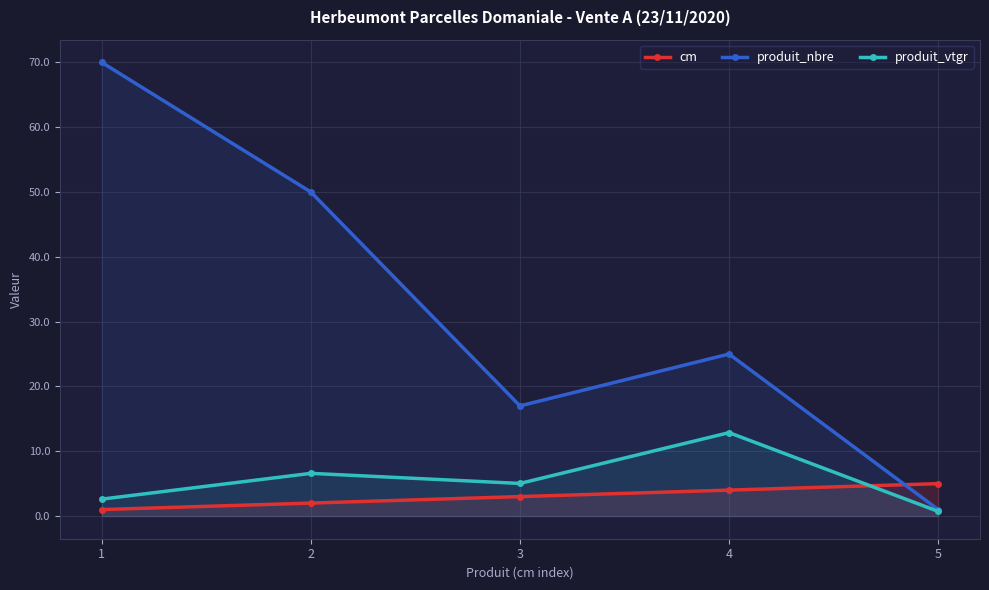

The value of produit_vtgr at 1 is 2.6. True or false?

True